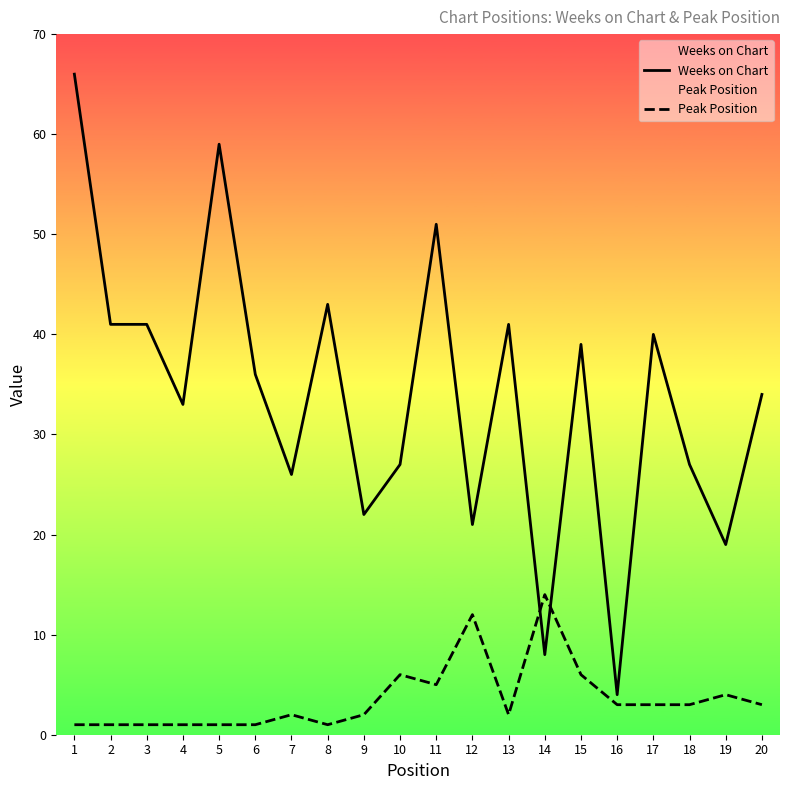

Rank the categories by Weeks on Chart value from lowest to highest.

16, 14, 19, 12, 9, 7, 10, 18, 4, 20, 6, 15, 17, 2, 3, 13, 8, 11, 5, 1